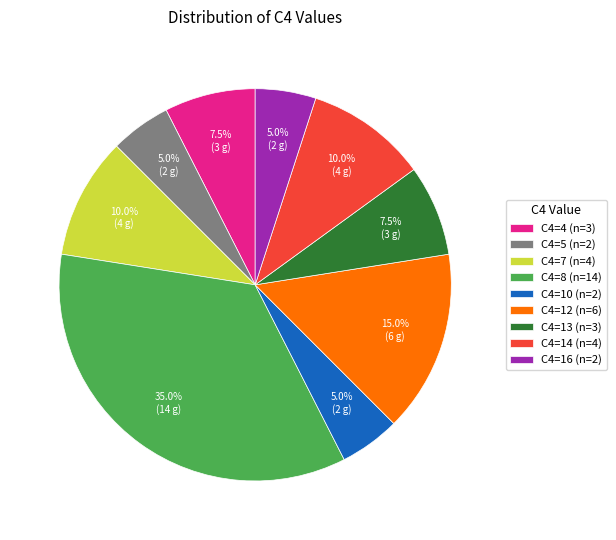

What is the total percentage of C4=4 (n=3) and C4=14 (n=4)?

17.5%